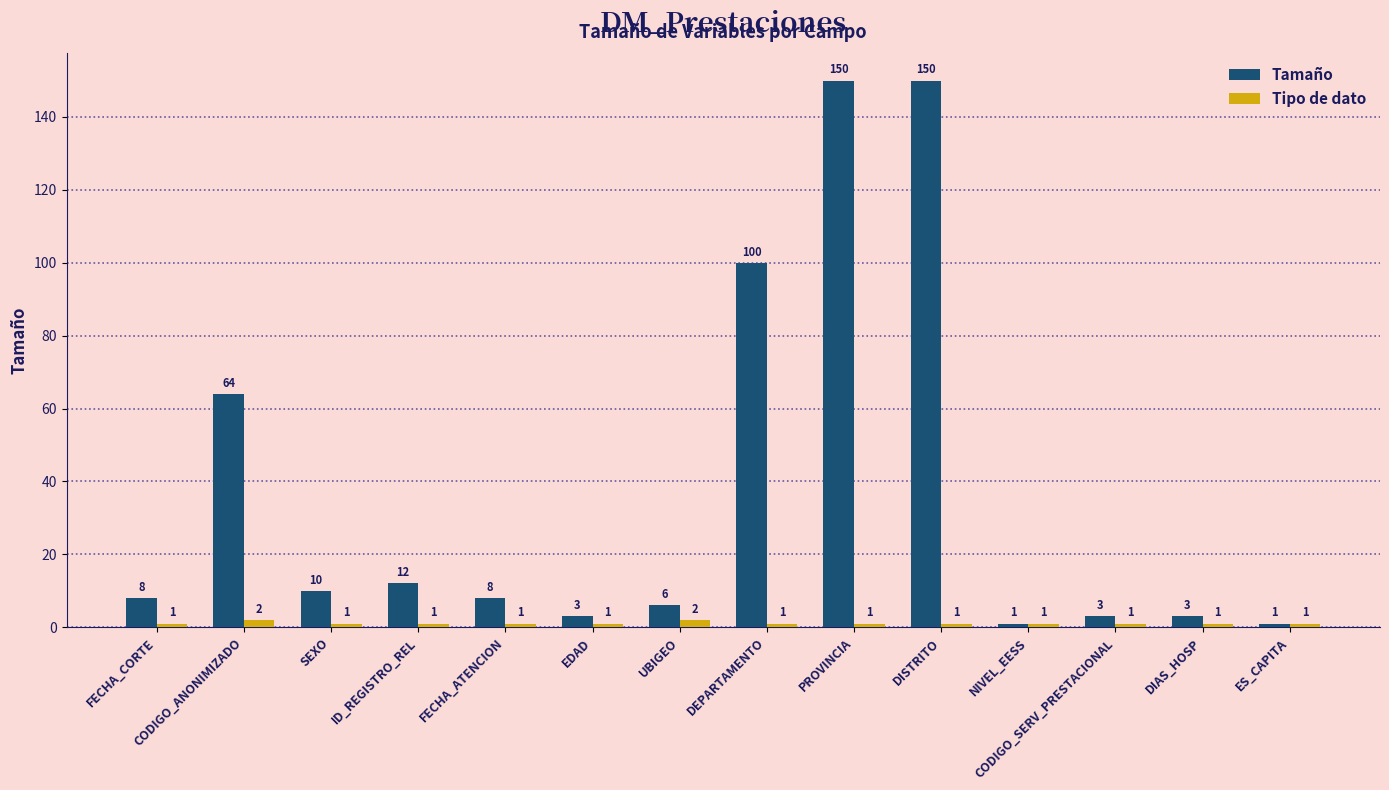

At DEPARTAMENTO, list the series in order from largest to smallest.

Tamaño, Tipo de dato